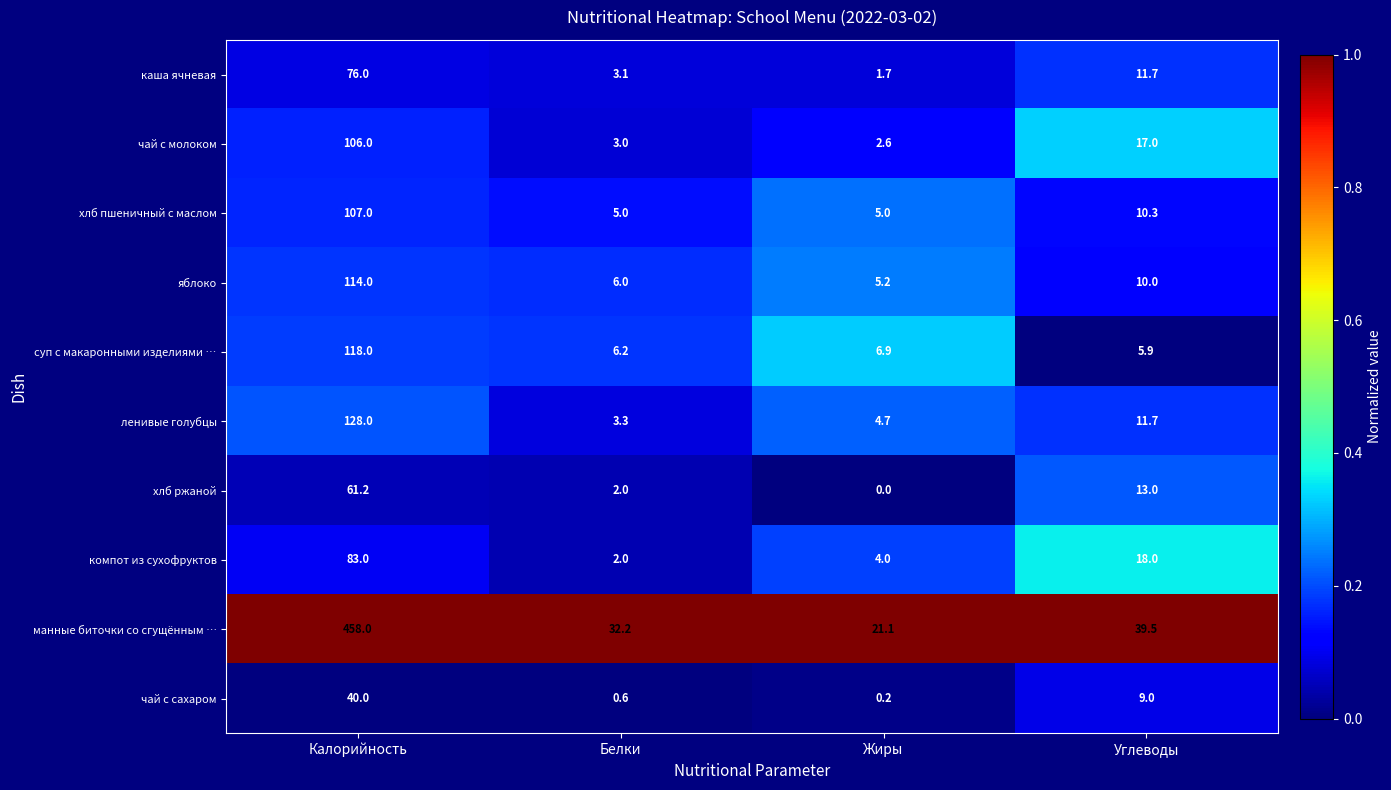

Which series changed the most between Белки and Жиры?

манные биточки со сгущённым …